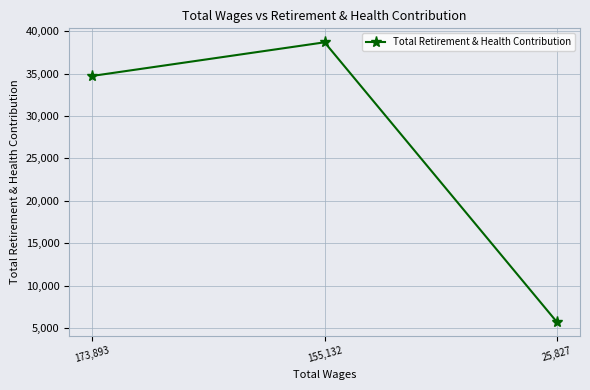

What position from the right is 155,132?

2